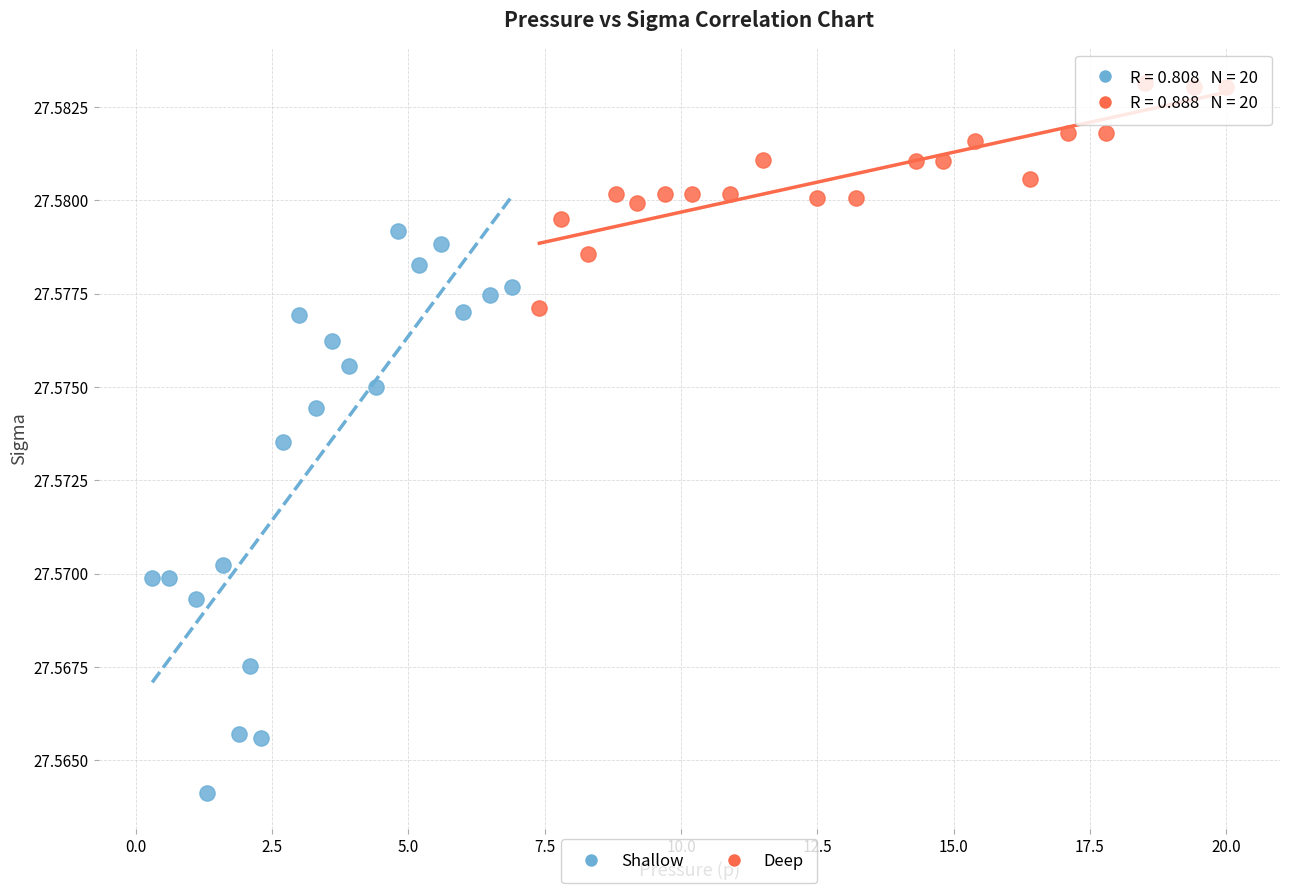

Which series contains the lowest Y value?

Shallow